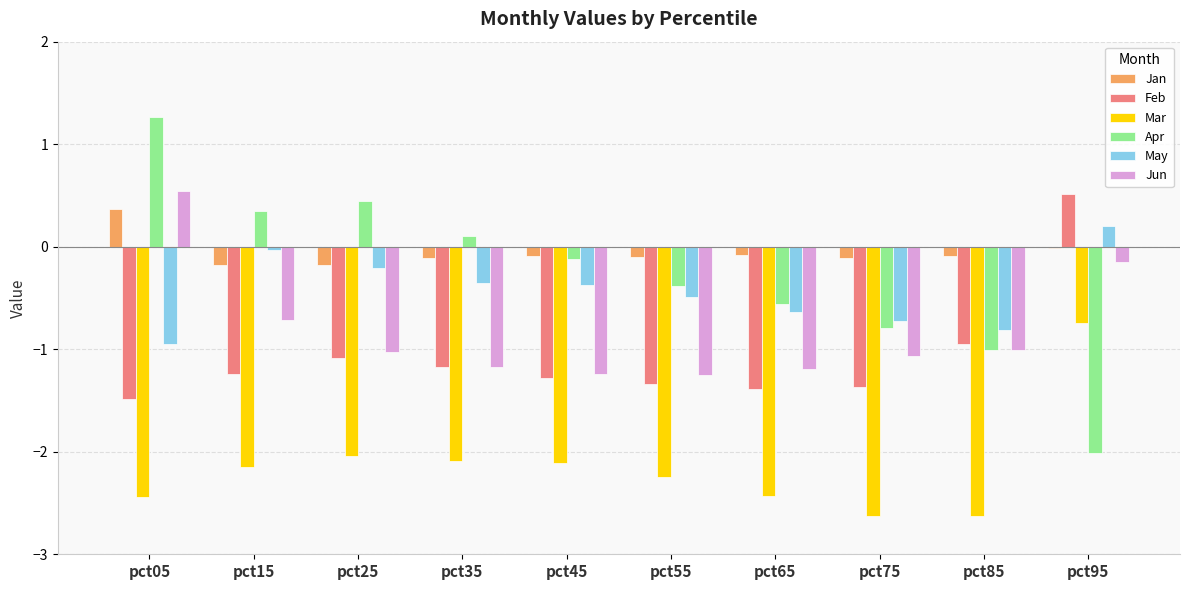

Where does the May series first go above 0?

pct95